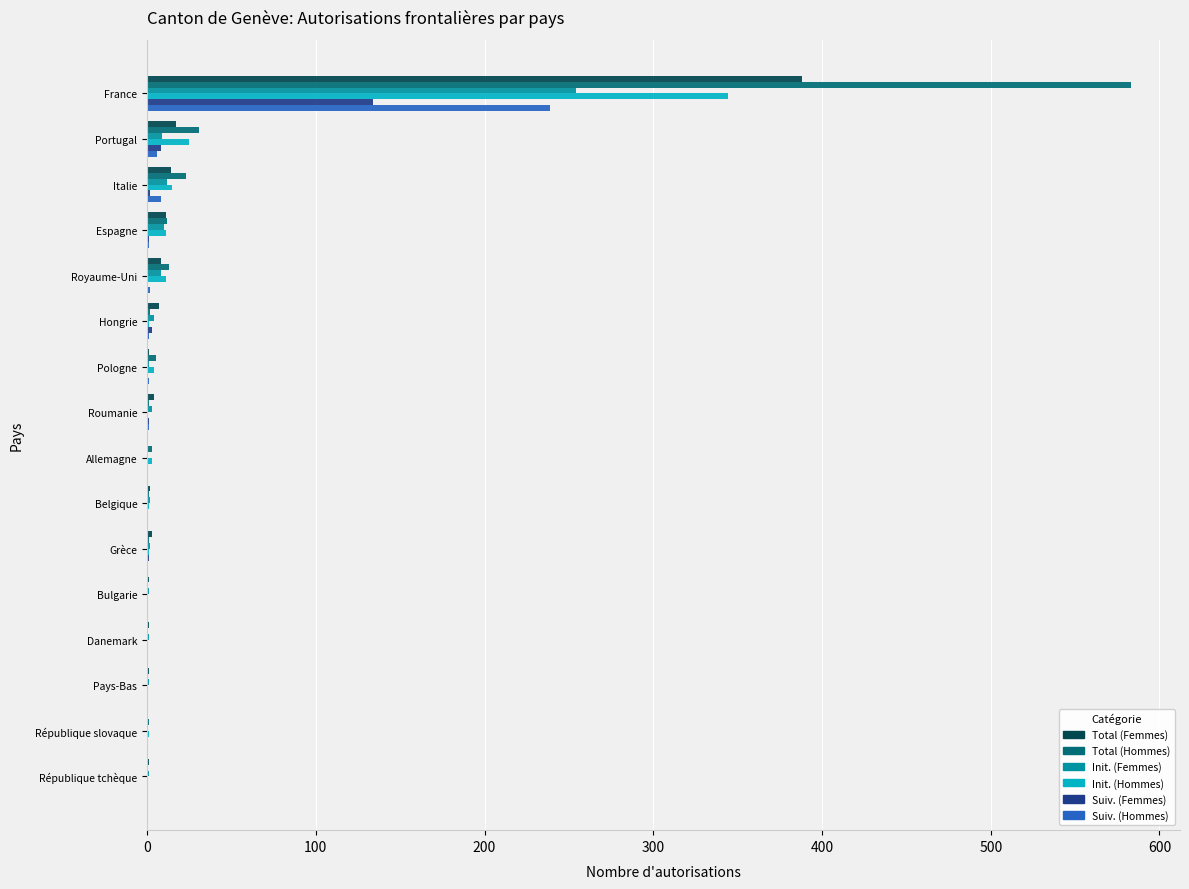

Which series has the widest spread of values?

Total (Hommes)